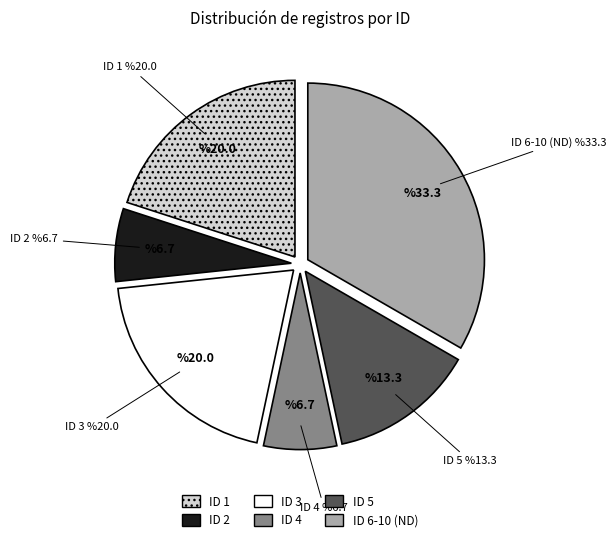

What percentage is the ID 2 slice, to the nearest percent?

7%